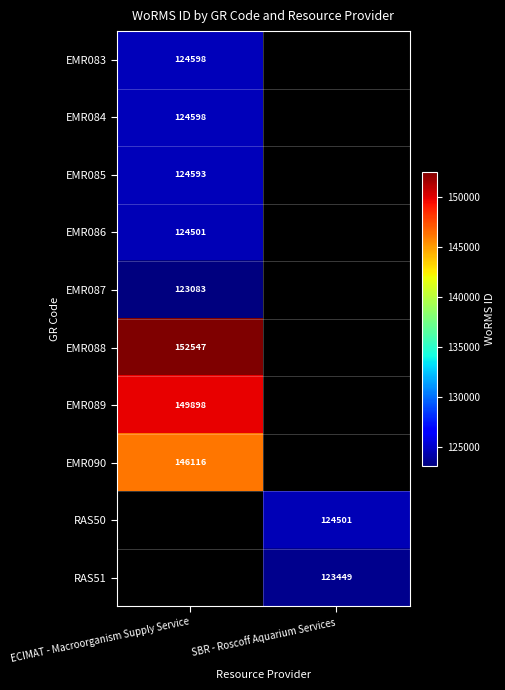

How many series are shown in this chart?

10